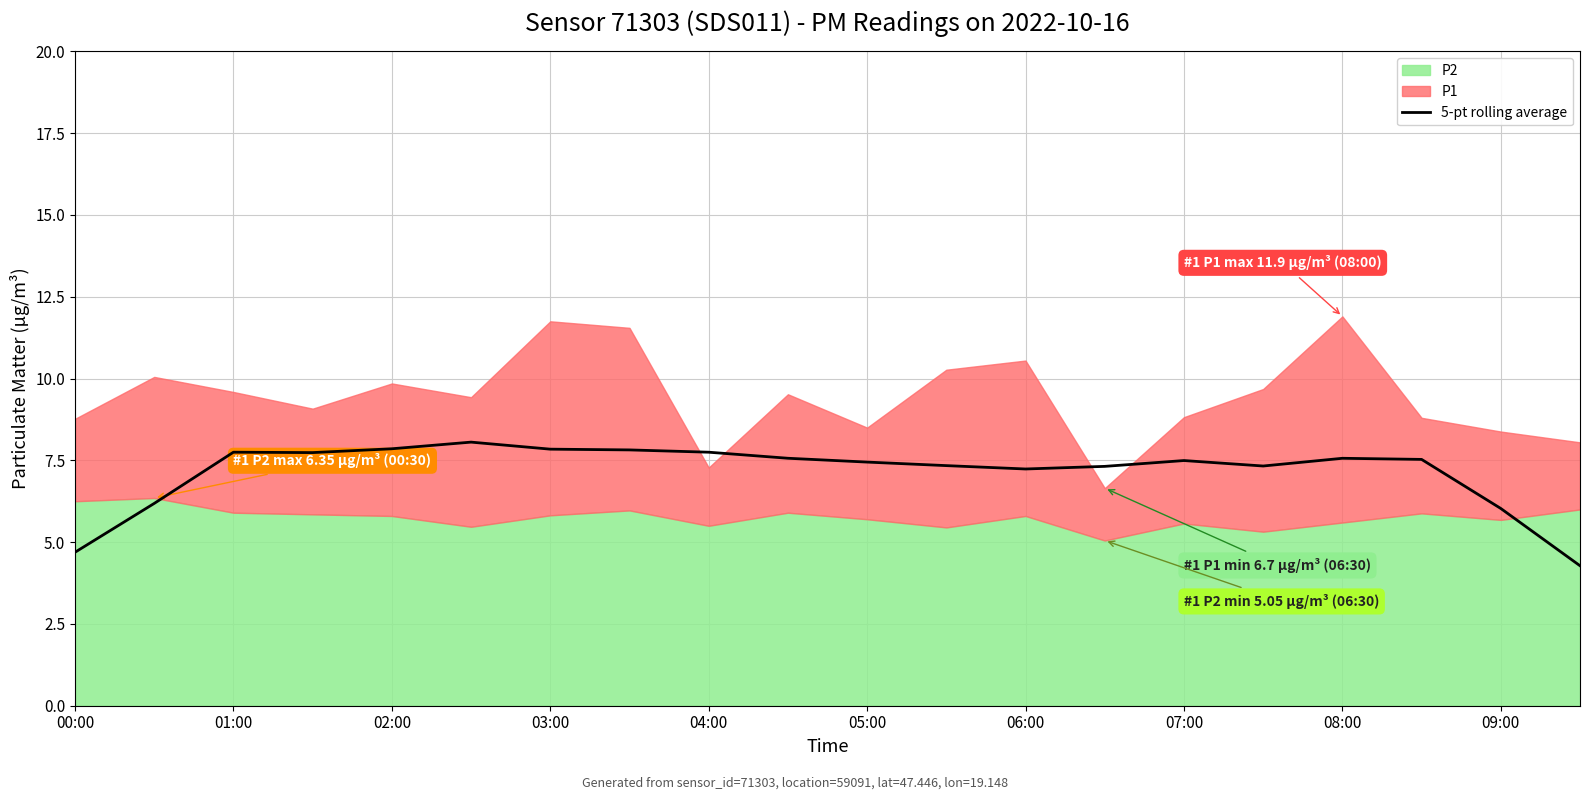

The 5-pt rolling average series shows 10.3 at 04:00. True or false?

False